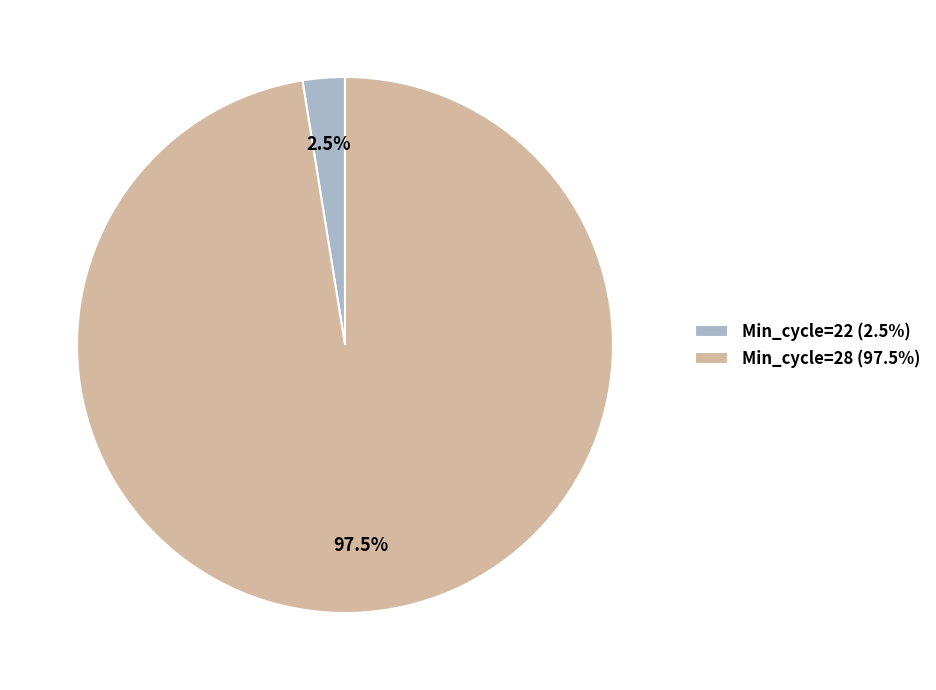

Between Min_cycle=28 (97.5%) and Min_cycle=22 (2.5%), which is larger?

Min_cycle=28 (97.5%)